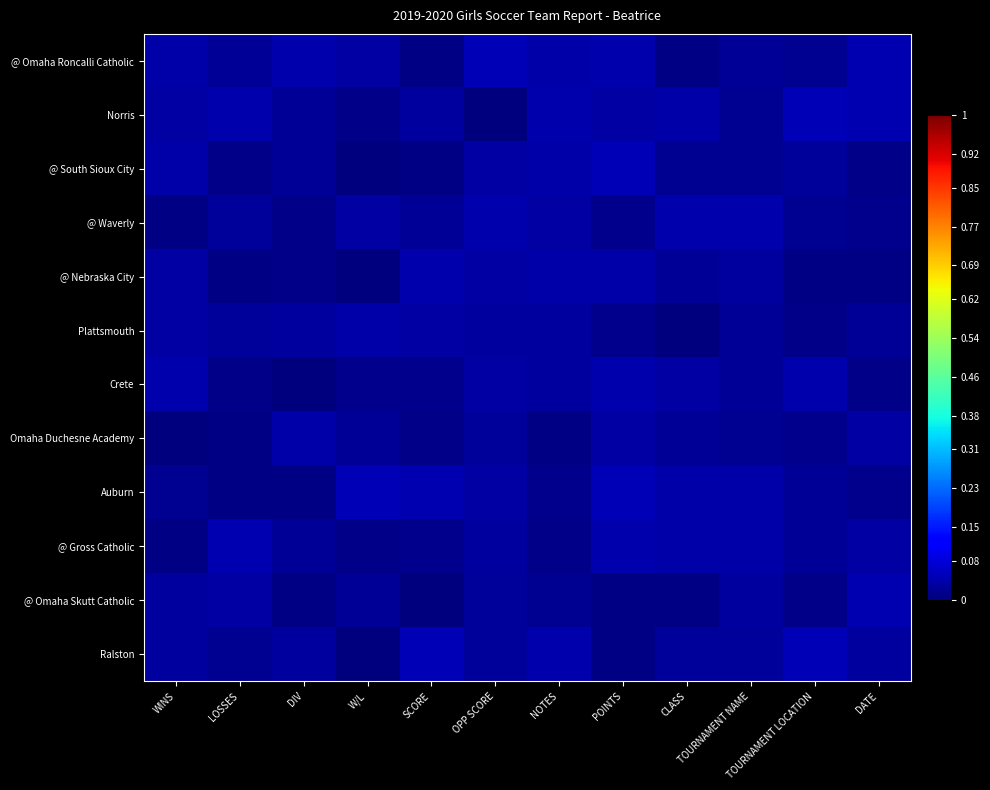

What is the total value across all series at W/L?

0.2